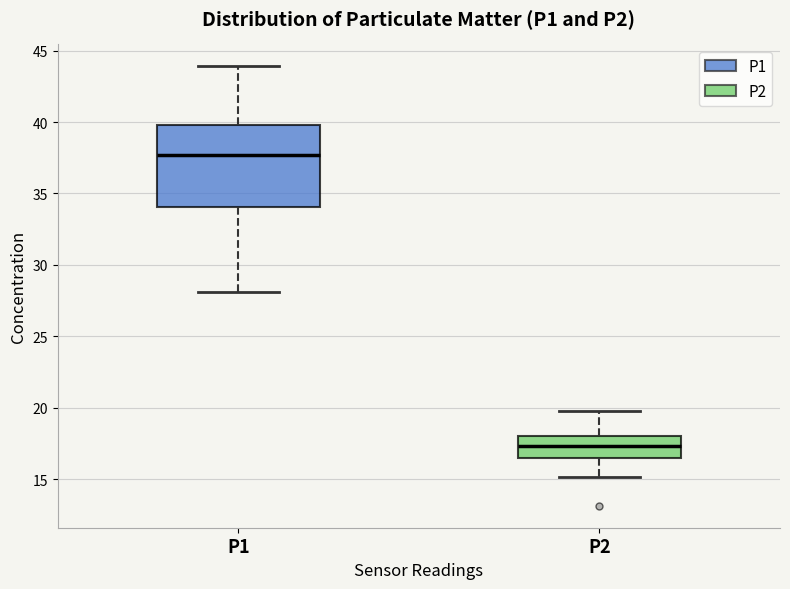

Where does the lower whisker of the box for P1 end on the y-axis? The values are not printed on the chart, so give them approximately, as read against the axis.

28.0